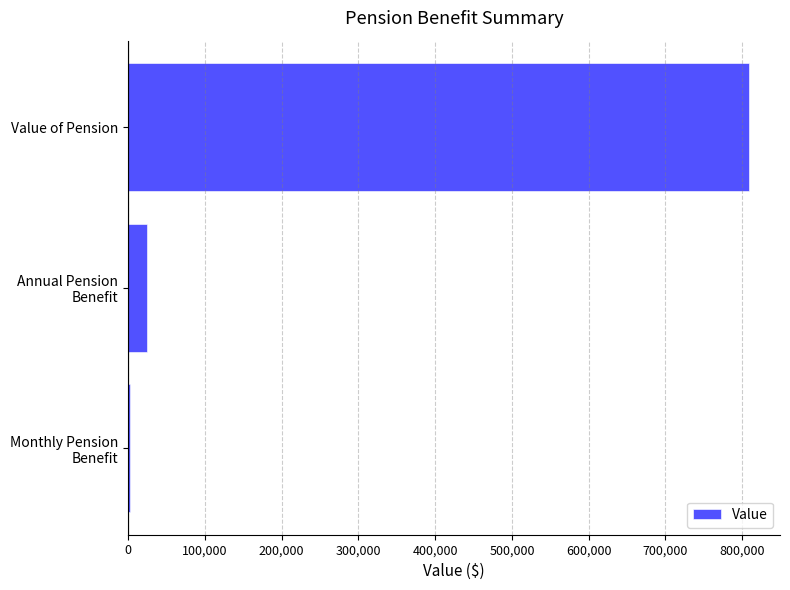

What is the maximum value shown in the chart?

808800